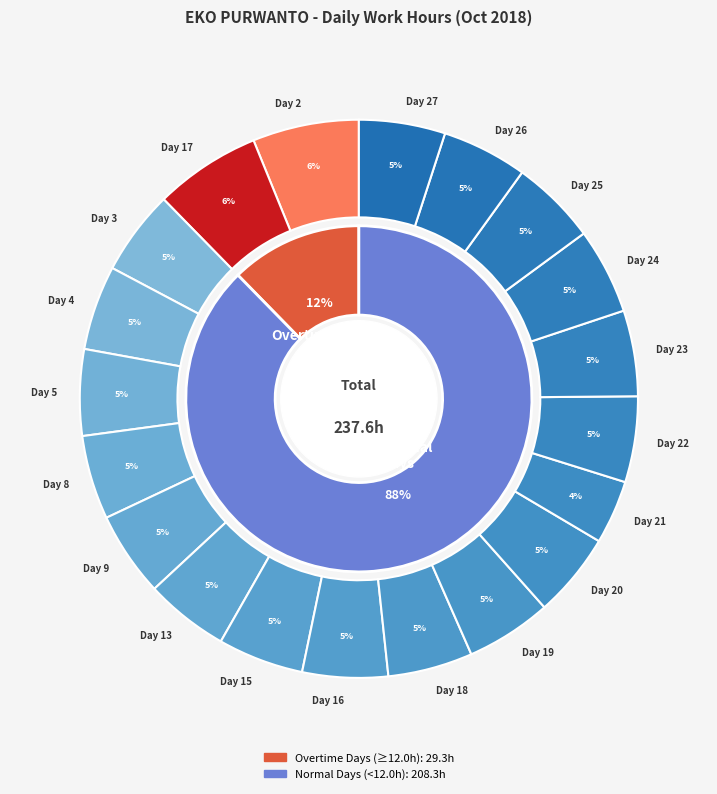

Count the number of slices in the pie.

20